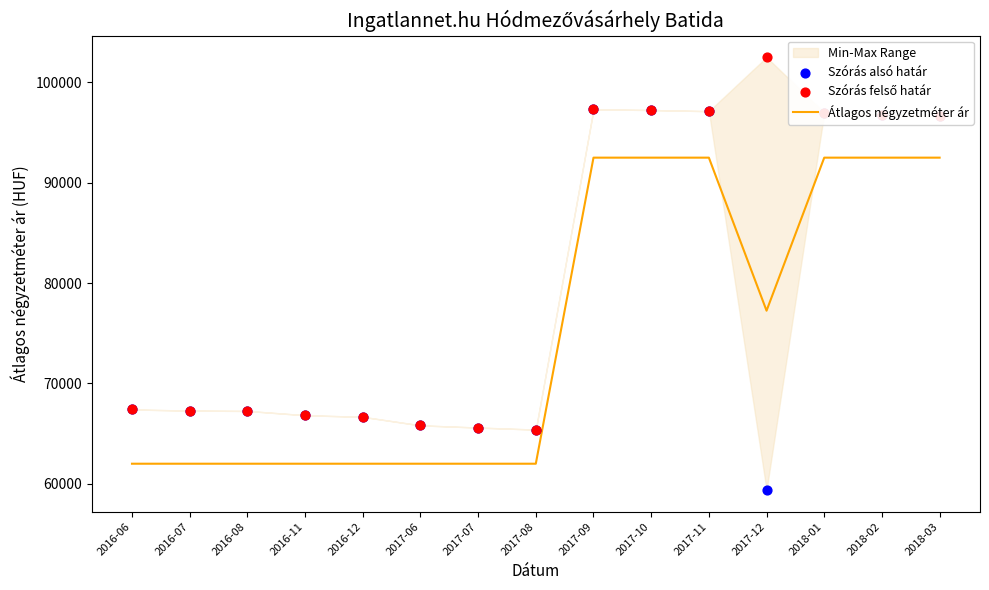

Is the value of Szórás felső határ at 2017-11 greater than the value of Átlagos négyzetméter ár at 2016-08?

Yes